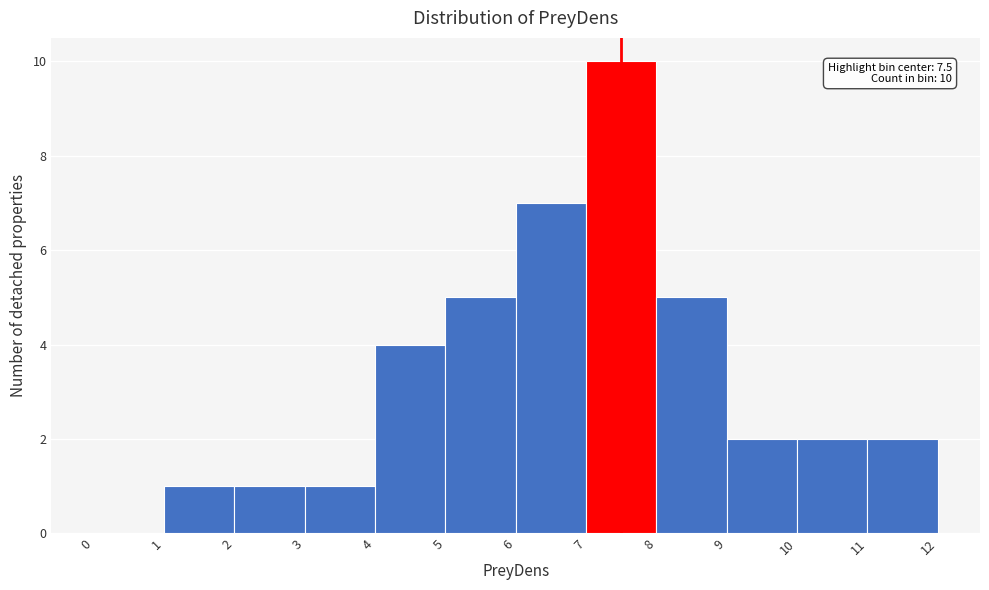

Which range on the x-axis has the tallest bar?

7 to 8